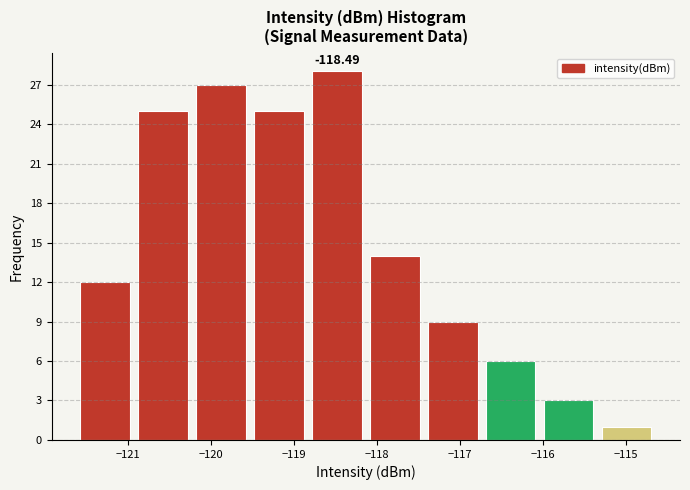

Which range on the x-axis has the tallest bar?

-118.8 to -118.1